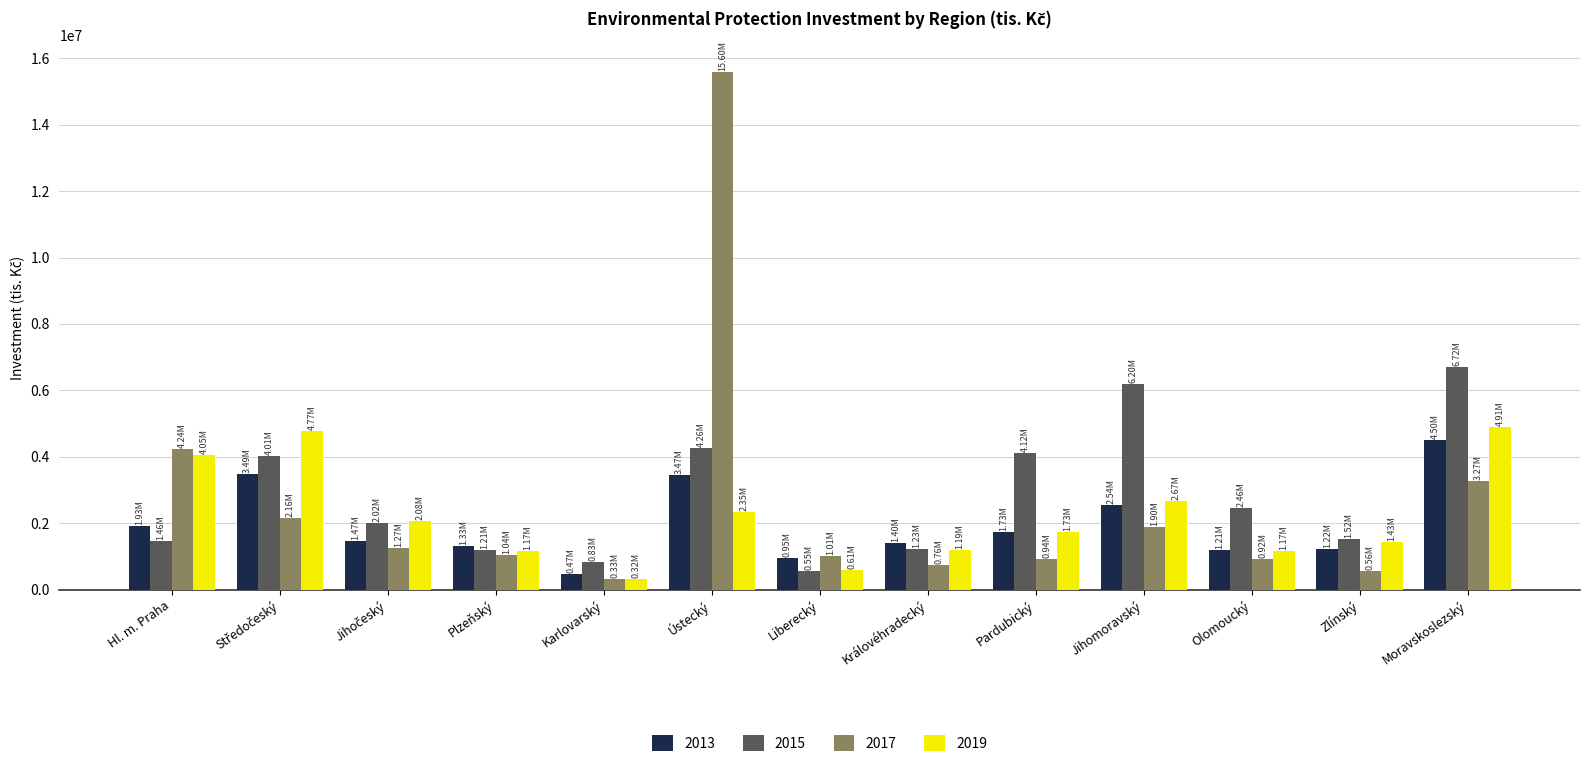

Is the value of 2015 at Pardubický greater than the value of 2017 at Královéhradecký?

Yes